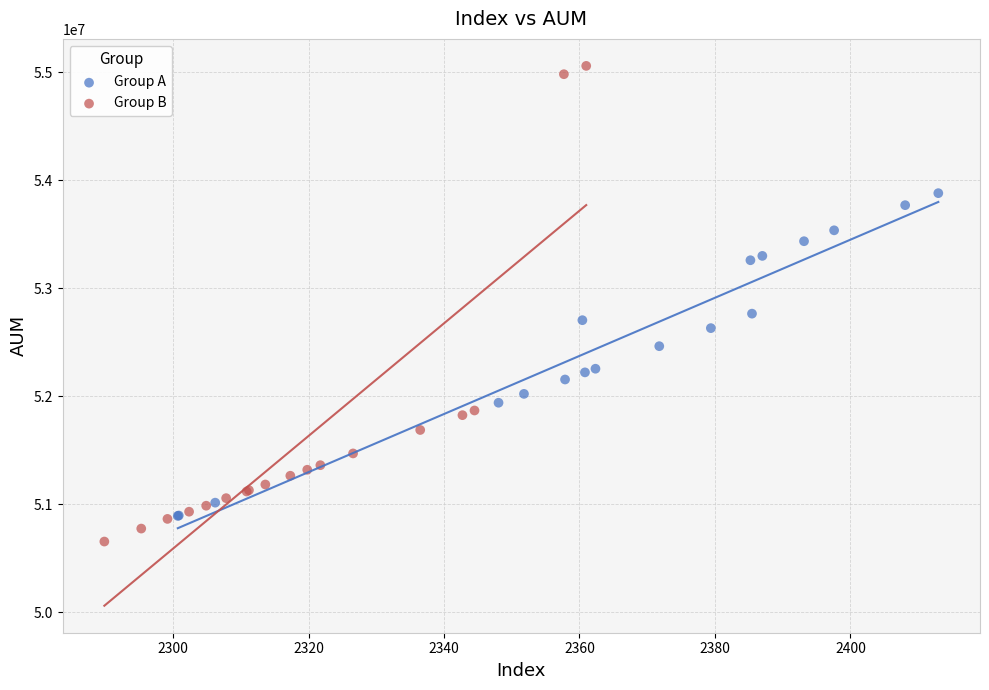

Which series reaches the maximum Y coordinate?

Group B